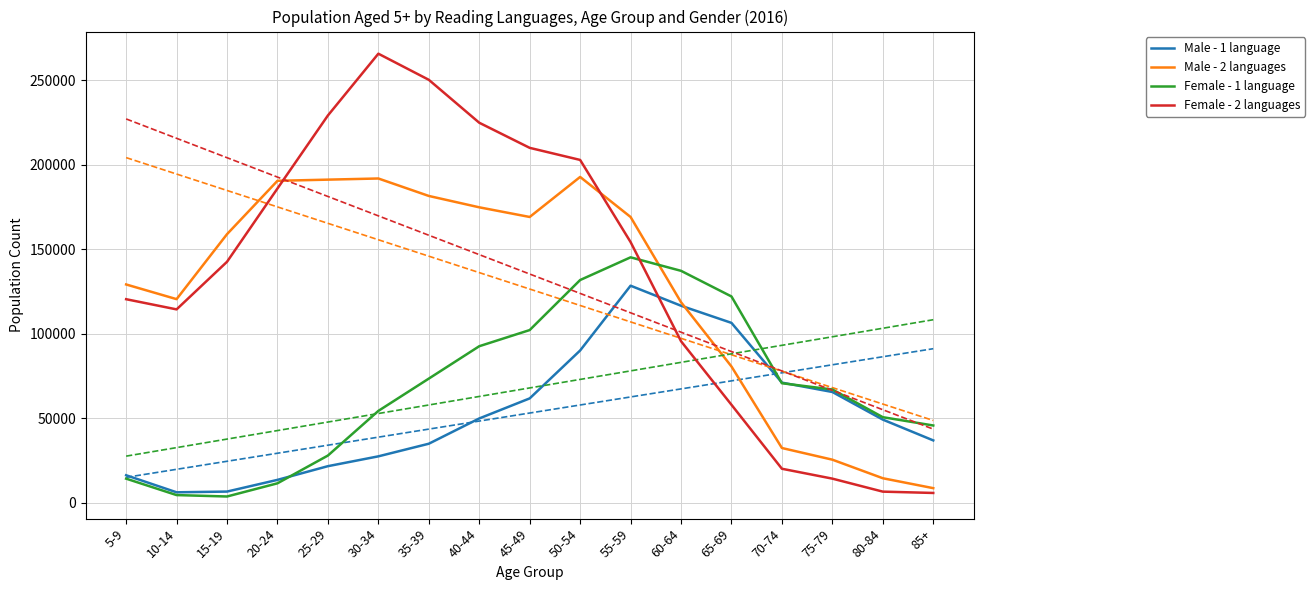

Which series has the widest spread of values?

Female - 2 languages